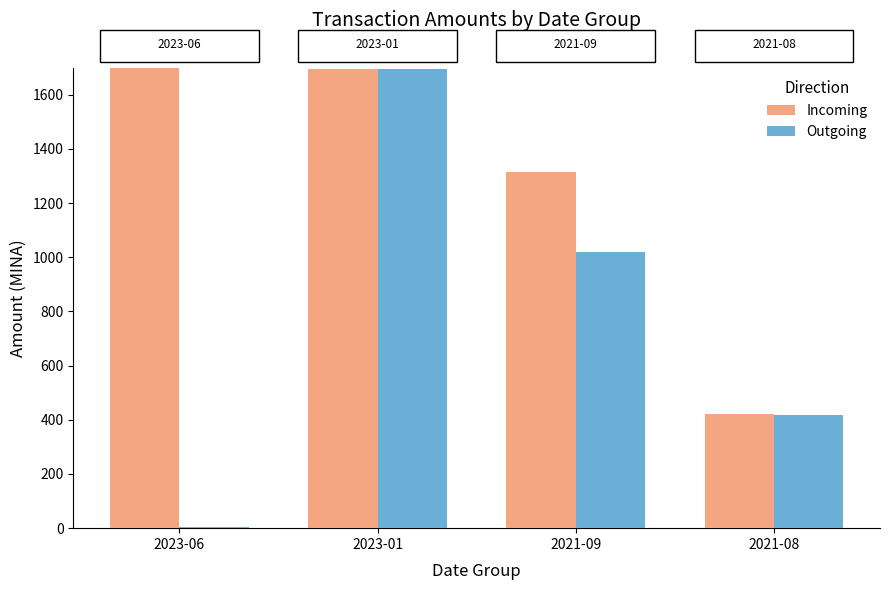

What position from the right is 2021-08?

1